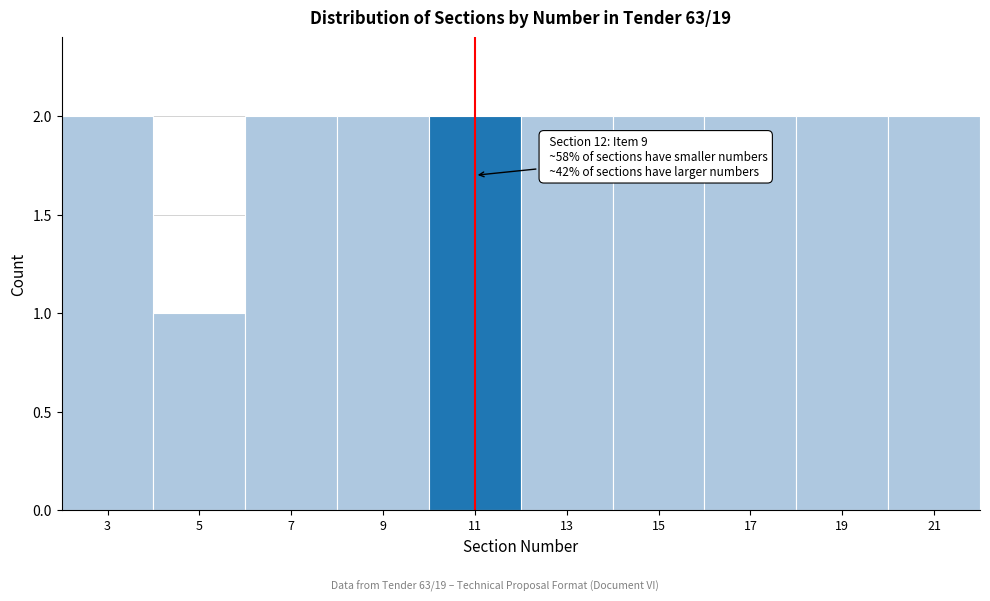

Reading left to right, transcribe all the data shown in this chart.

2	1	2	2	2	2	2	2	2	2